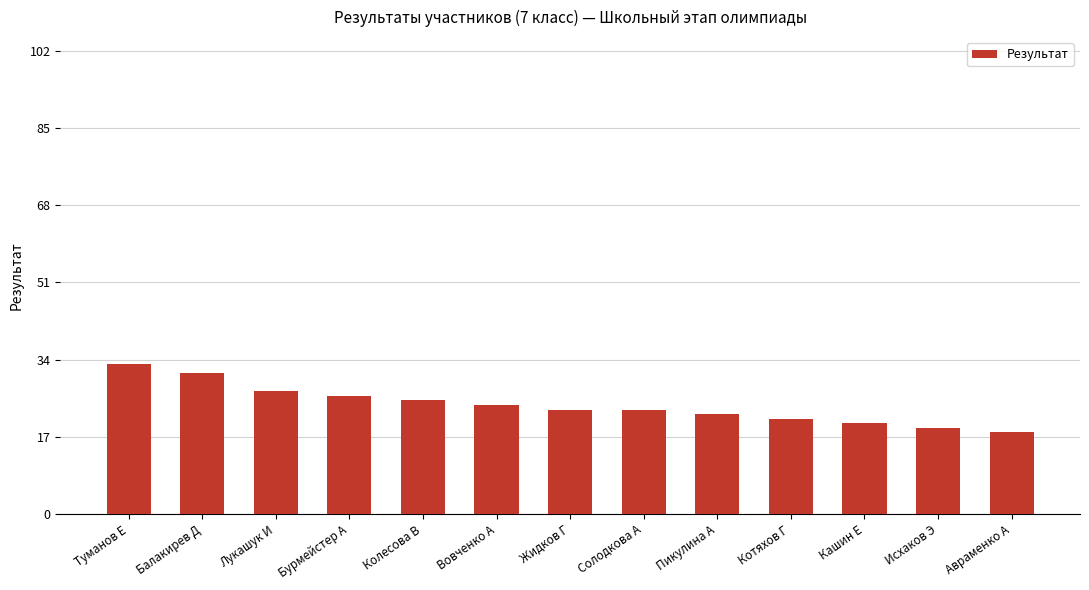

Read the value at Вовченко А.

24